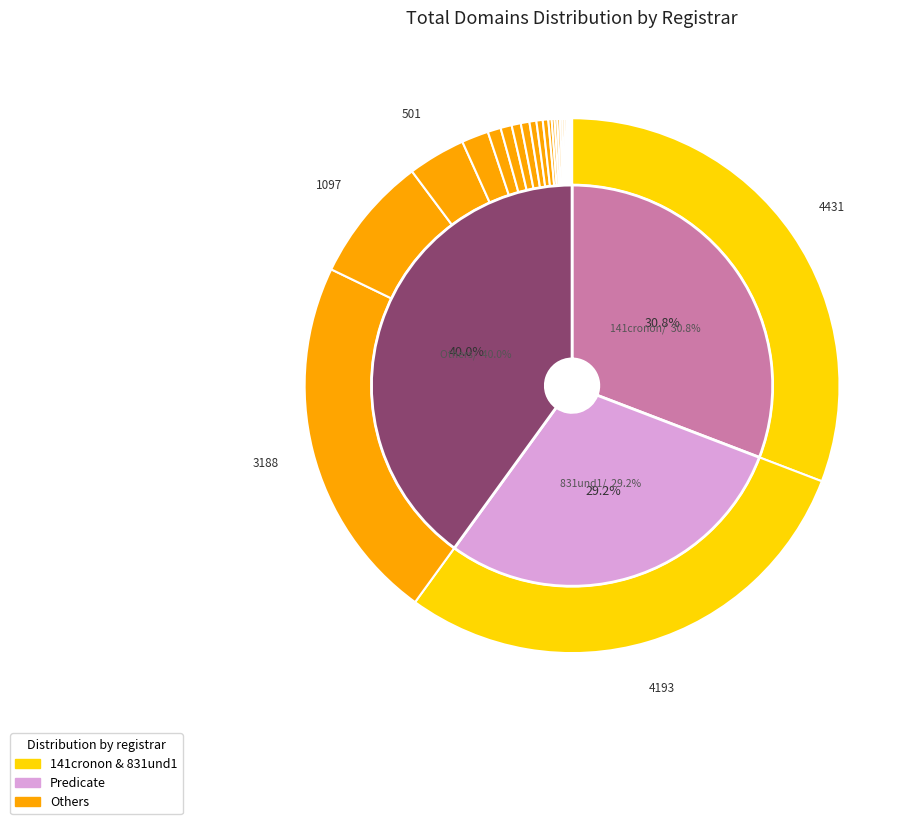

How many slices are in this pie chart?

24